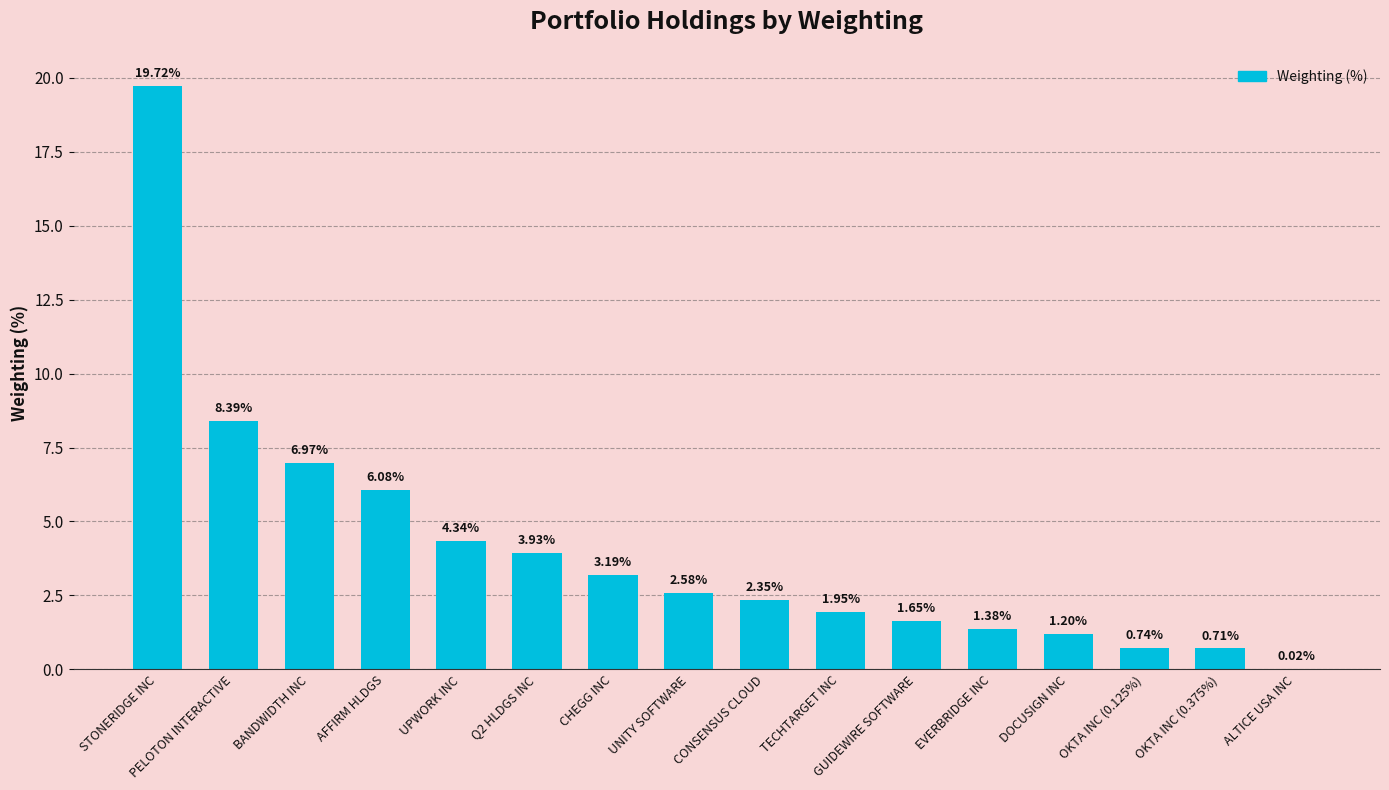

What is the sum of all values?

65.2